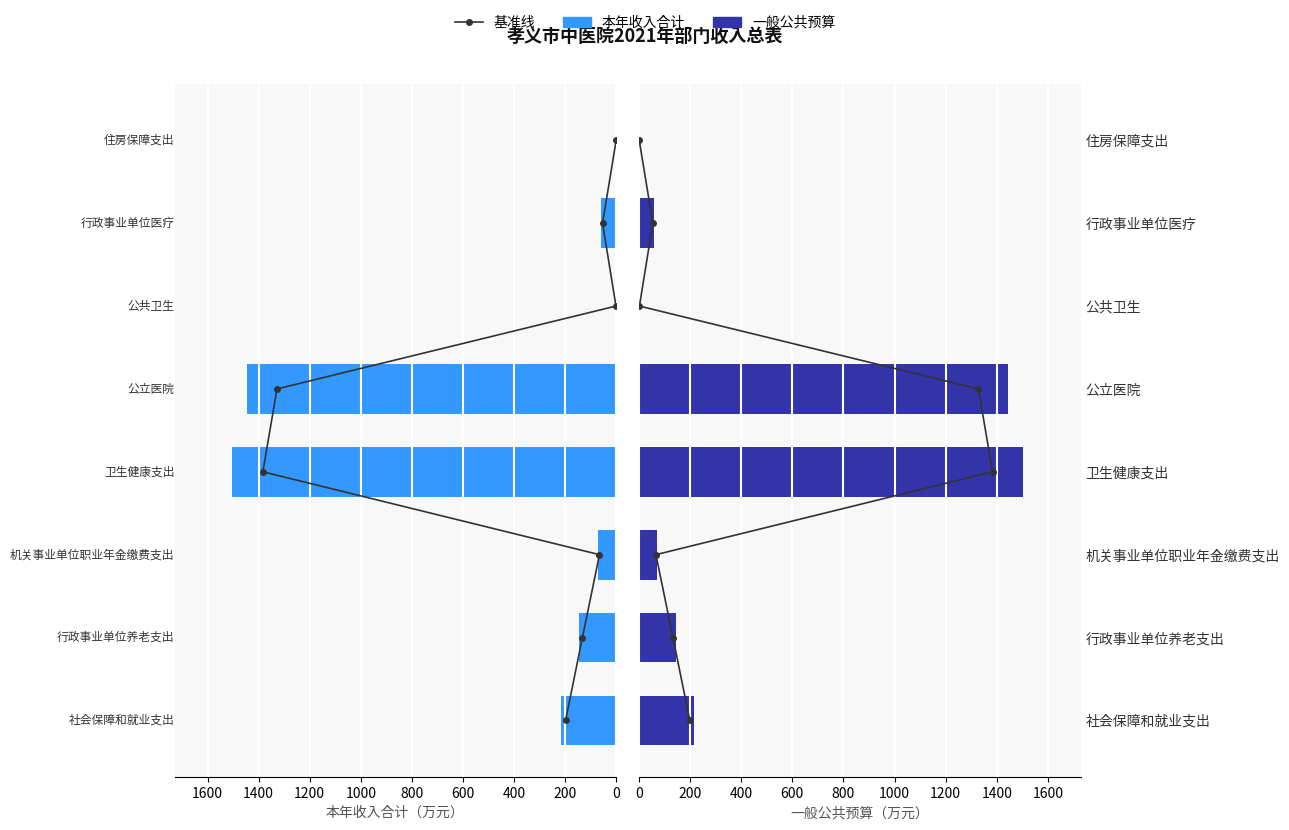

Which series has the largest range (max minus min)?

本年收入合计